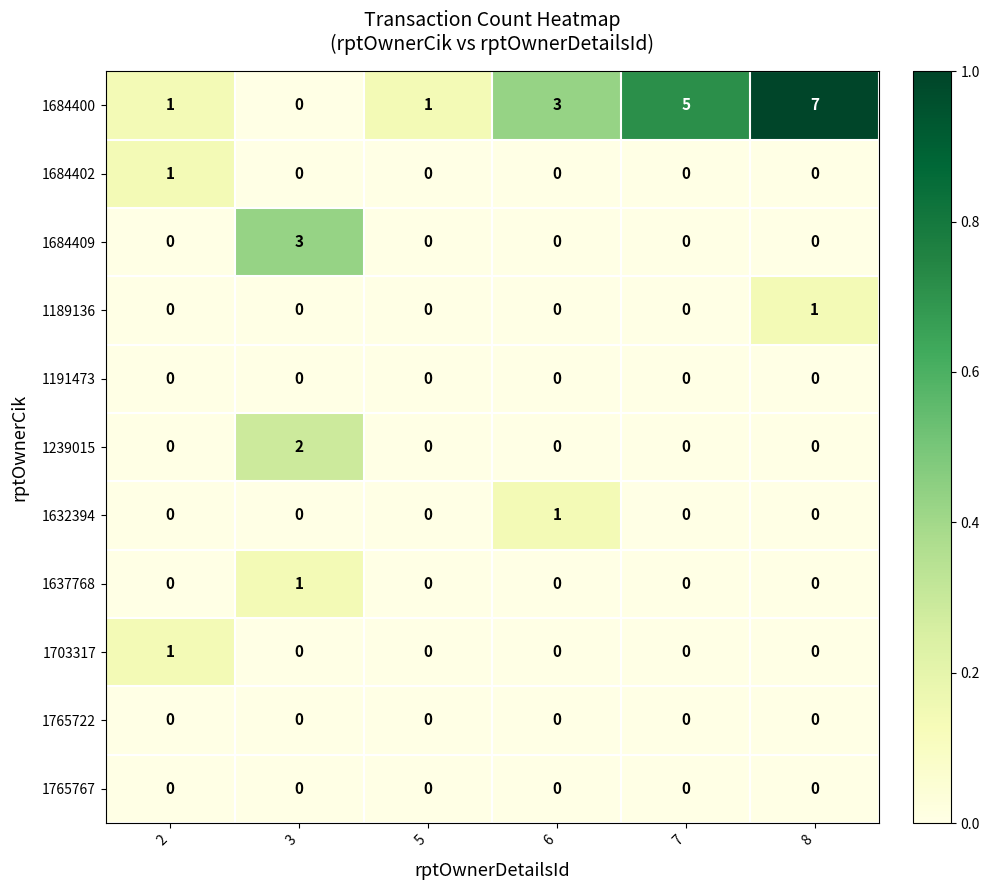

What is the sum of all 1684409 values?

3